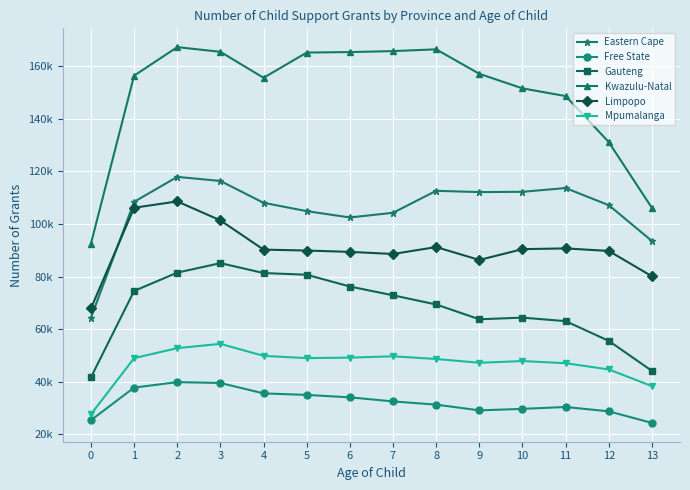

In Mpumalanga, how many points are higher than both neighbors (excluding endpoints)?

3